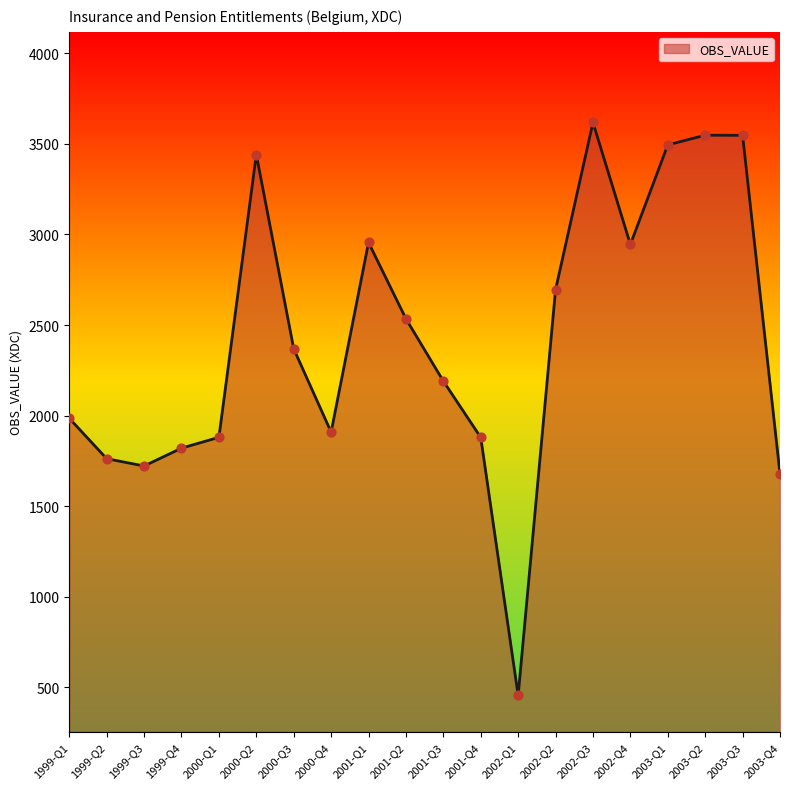

Which has a higher value, 2003-Q4 or 2001-Q2?

2001-Q2